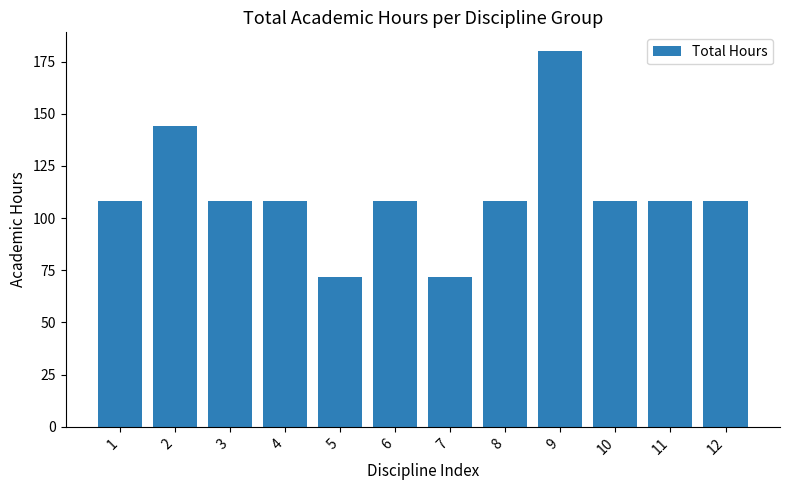

What is the minimum value shown in the chart?

72